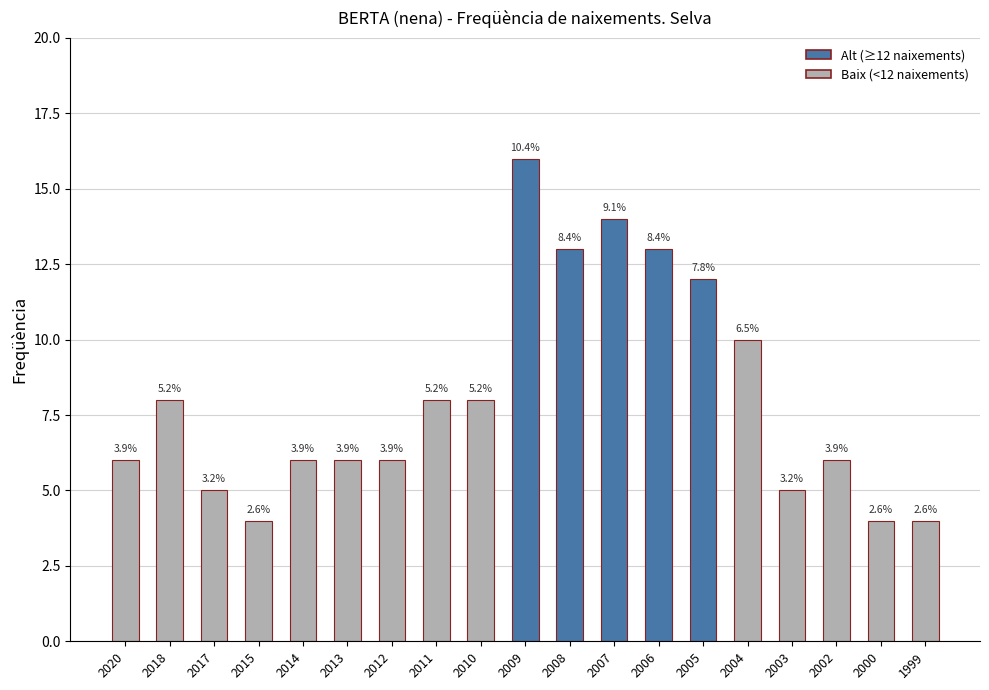

At which label does the data first exceed 6?

2018